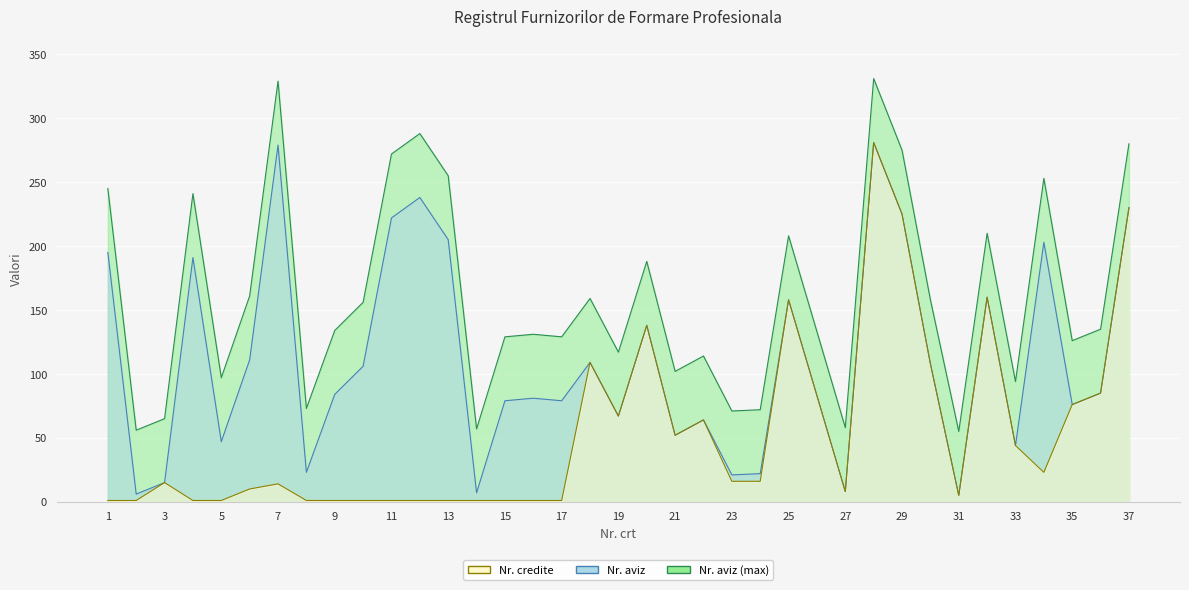

What is the spread (max minus min) of values at 15?

128